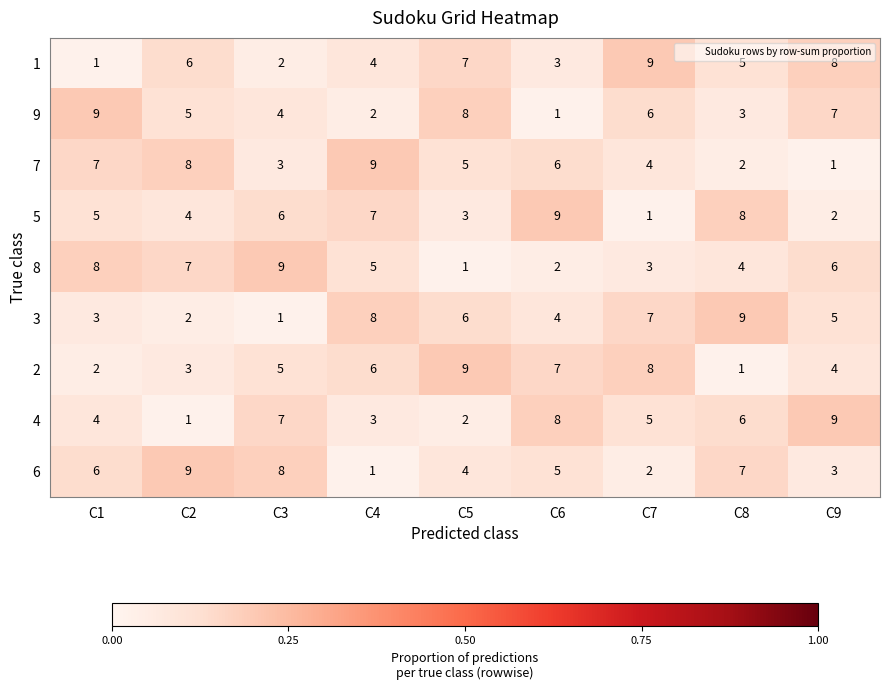

Rank the series at C2 from lowest to highest value.

4, 3, 2, 5, 9, 1, 8, 7, 6